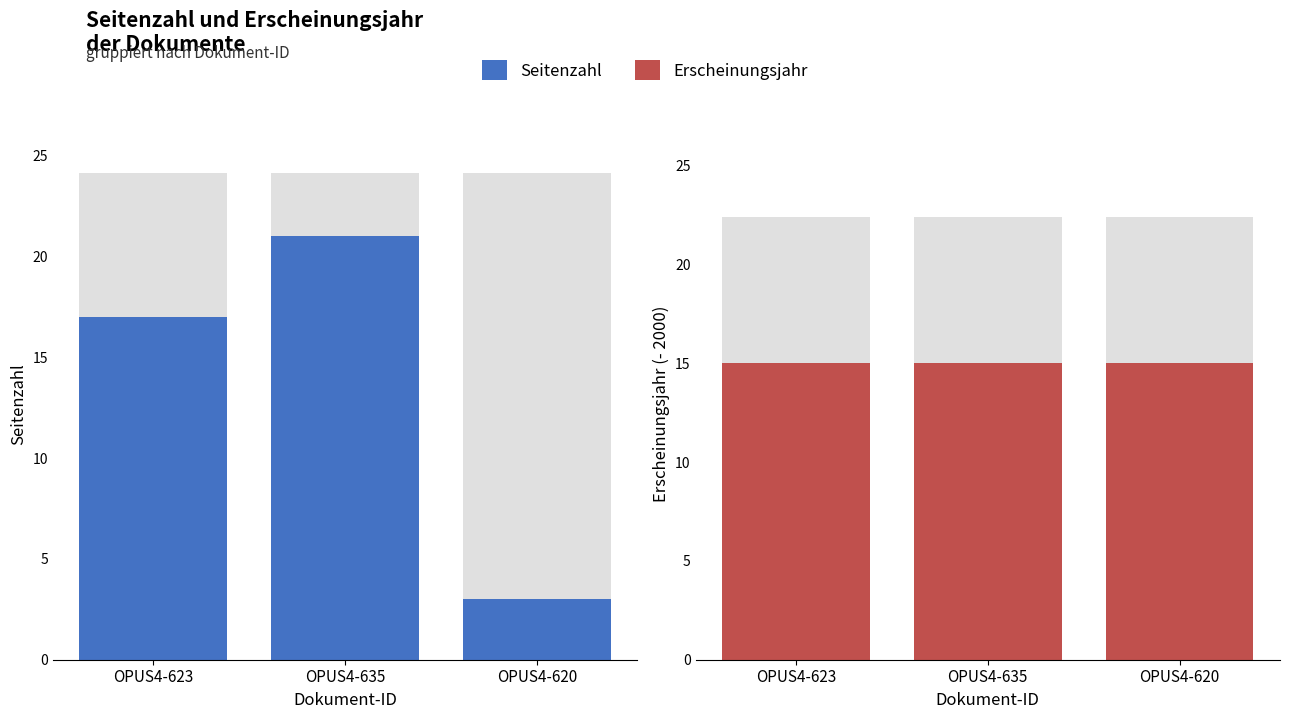

Which series has the largest total across all categories?

Erscheinungsjahr